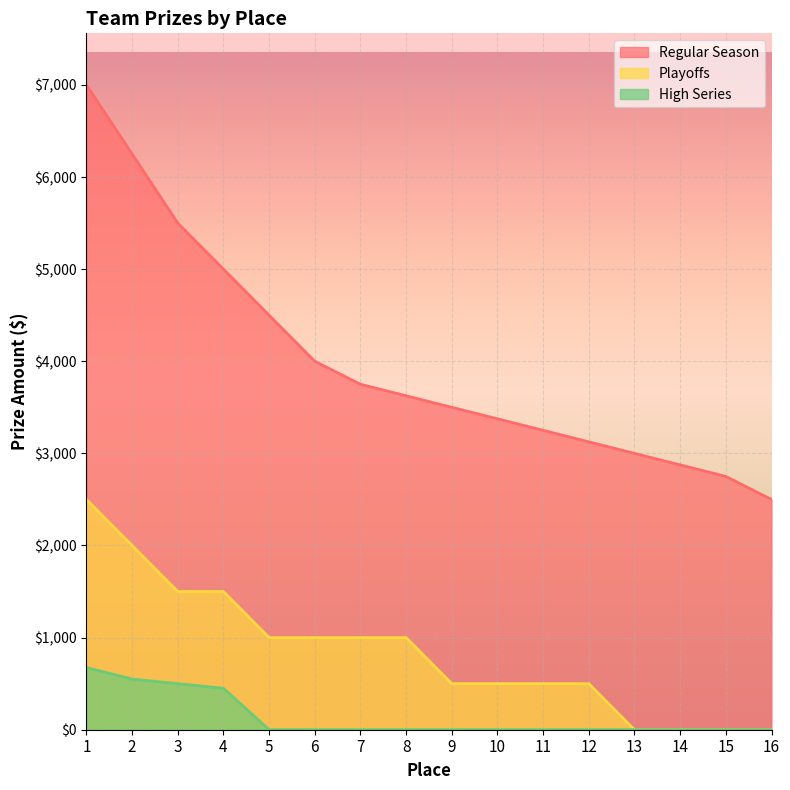

How many values in the Regular Season series are below 3625?

8